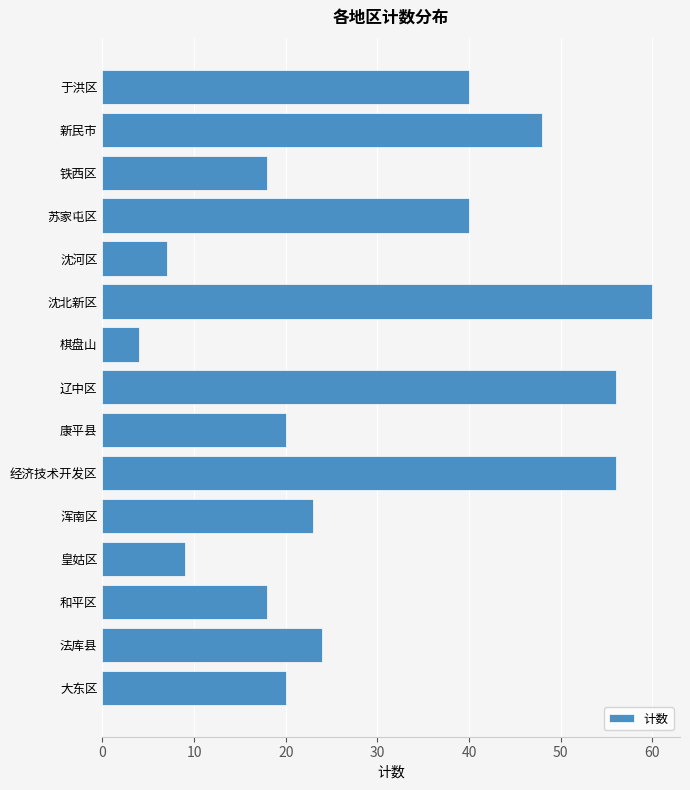

What is the difference between the values at 和平区 and 棋盘山?

14